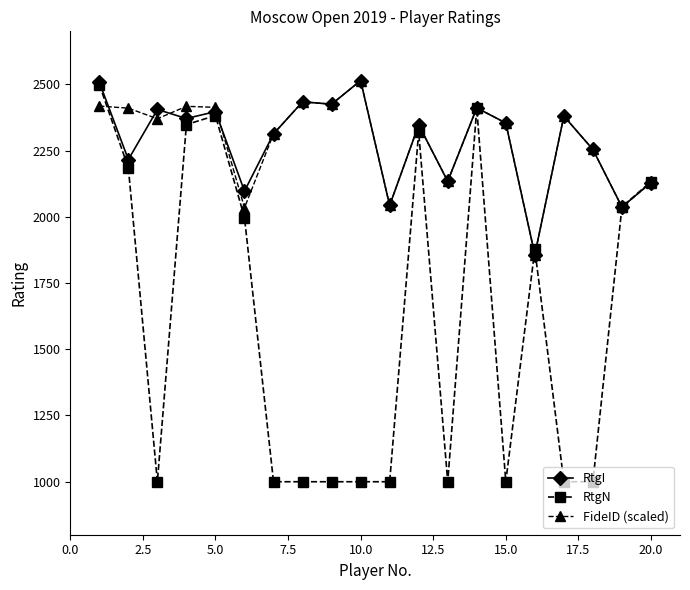

Which series has the largest range (max minus min)?

RtgN